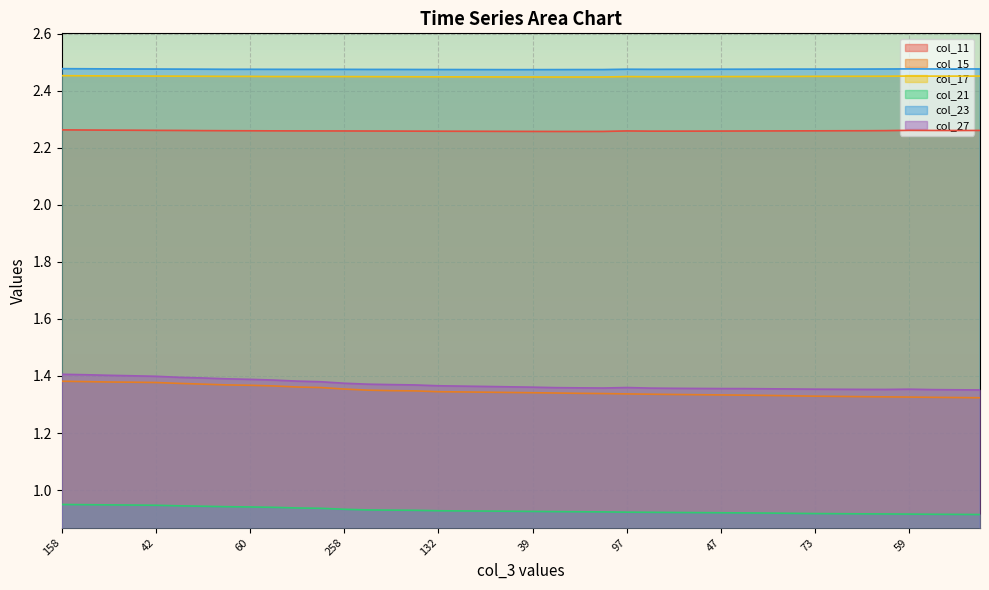

At which label is col_21 closest to 0?

40